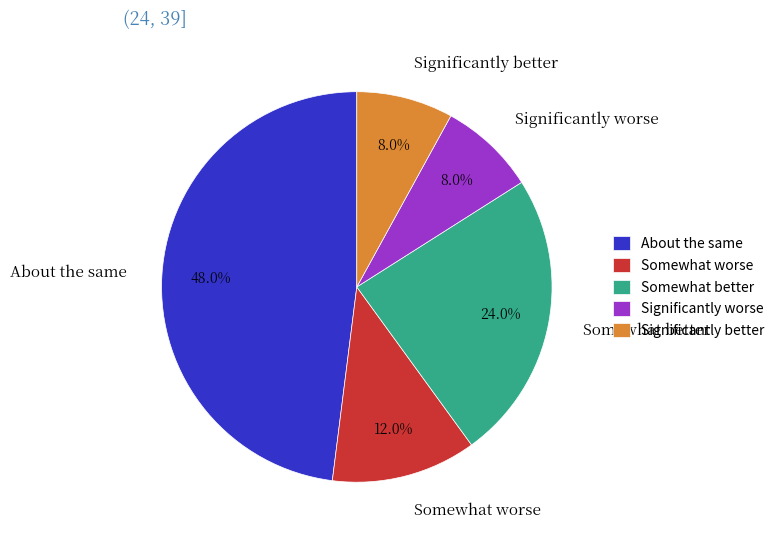

Approximately how many times larger is the value at Somewhat better compared to Somewhat worse?

2.0